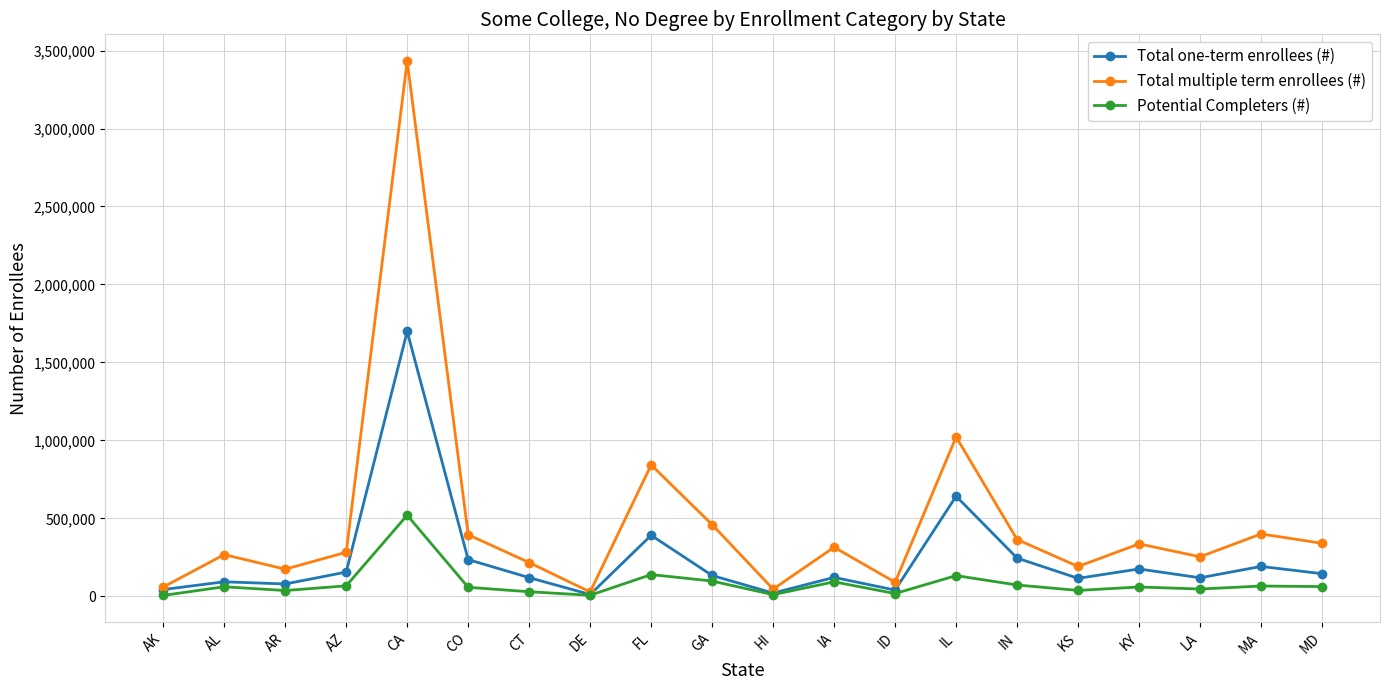

What is the sum of the Total one-term enrollees (#) values at ID and AZ?

195189